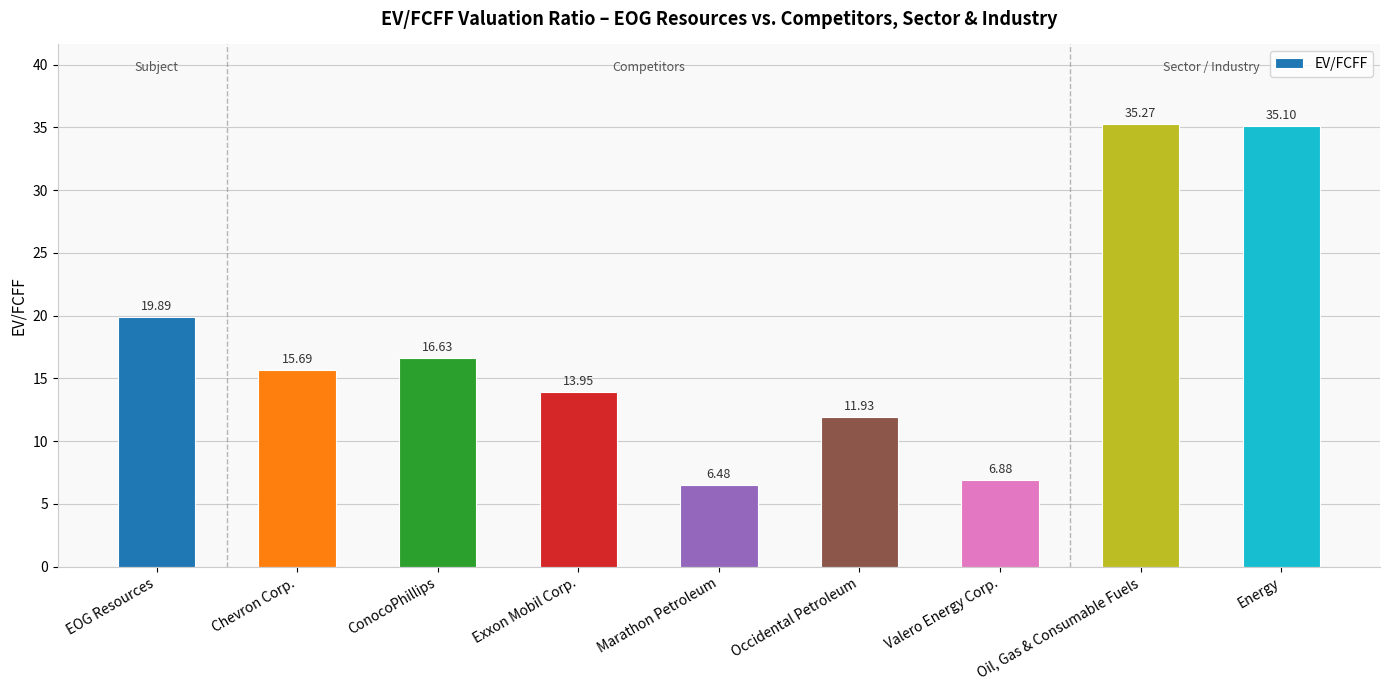

Rank the categories by value from highest to lowest.

Oil, Gas & Consumable Fuels, Energy, EOG Resources, ConocoPhillips, Chevron Corp., Exxon Mobil Corp., Occidental Petroleum, Valero Energy Corp., Marathon Petroleum